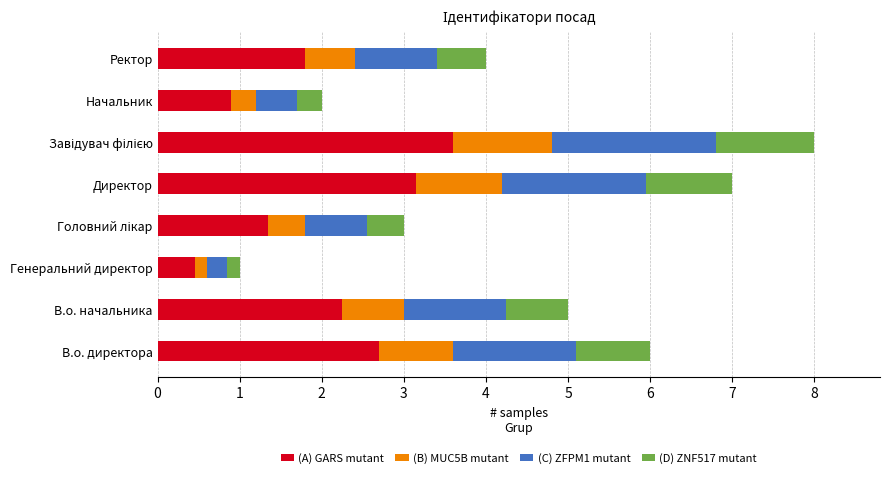

What is the difference between the second highest and minimum values in the (A) GARS mutant series?

2.7